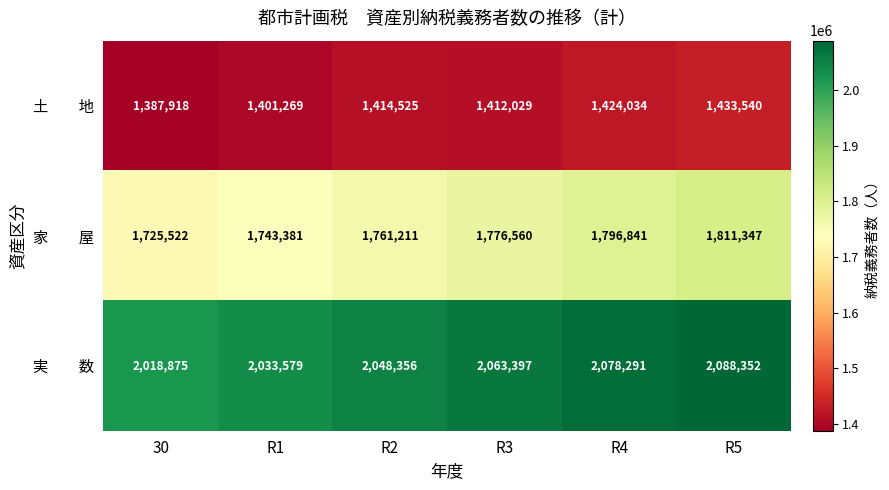

What is the spread (max minus min) of values at R3?

651368